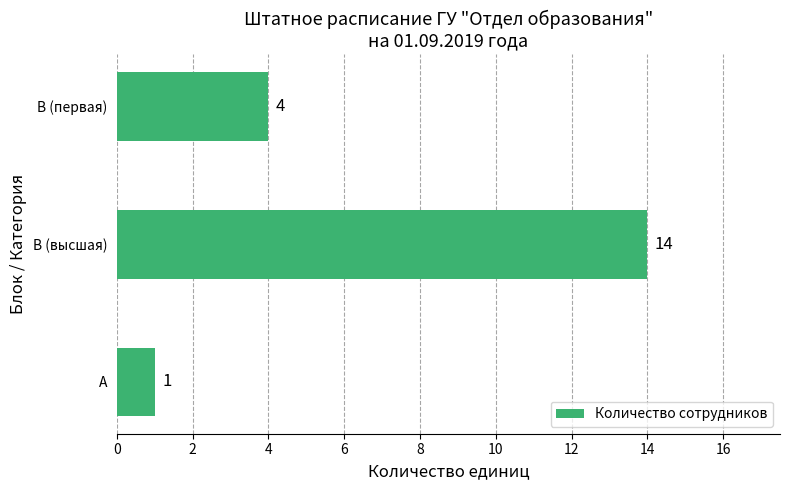

Between А and В (первая), which is larger?

В (первая)